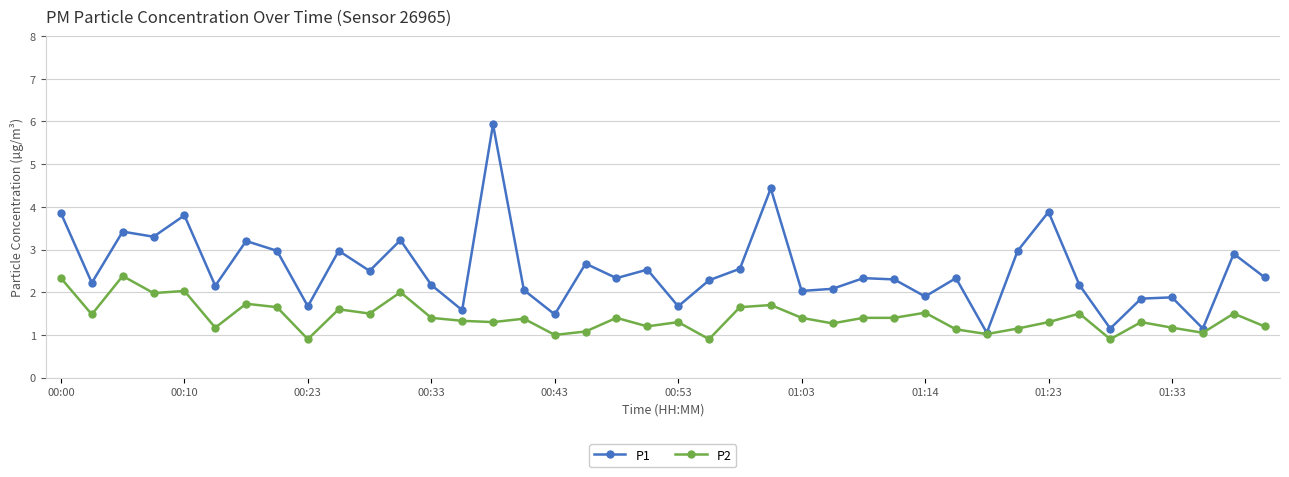

List the series in order of their peak value, highest first.

P1, P2